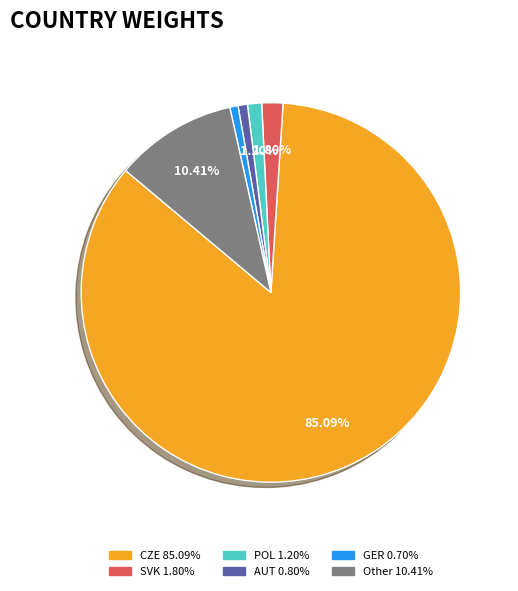

Is there any slice that represents more than half of the pie?

Yes